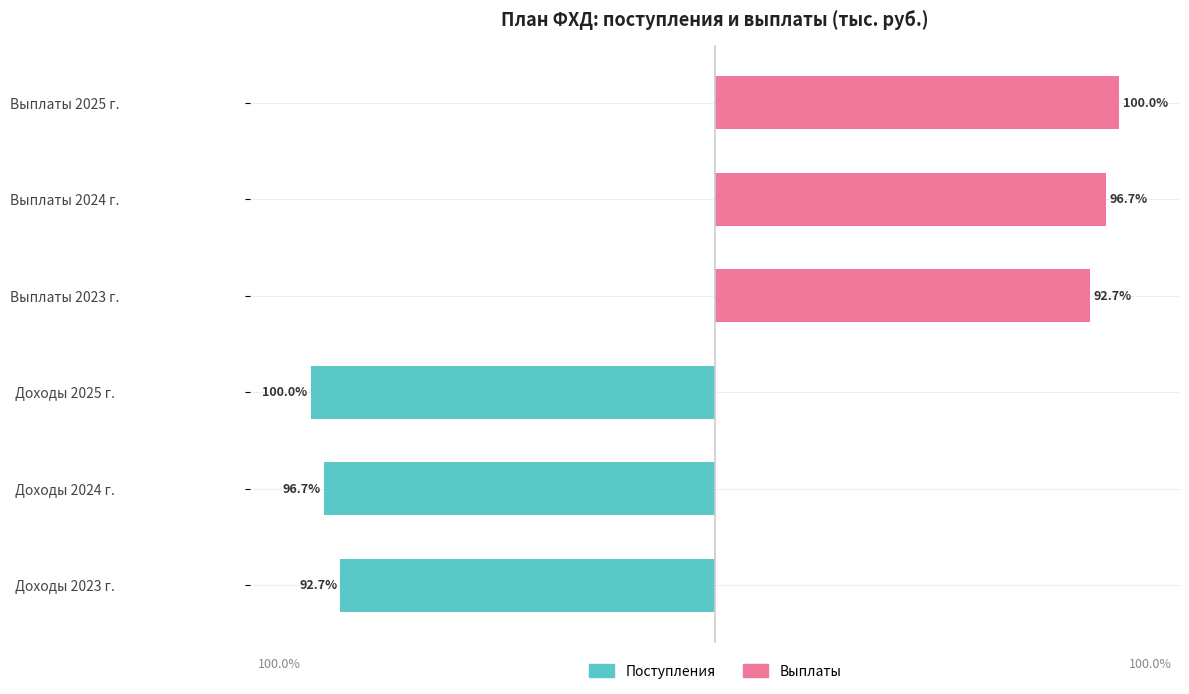

Rank the series by their average value, from lowest to highest.

Поступления, Выплаты